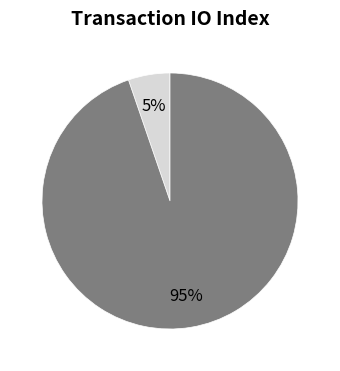

Is there any slice that represents more than half of the pie?

Yes